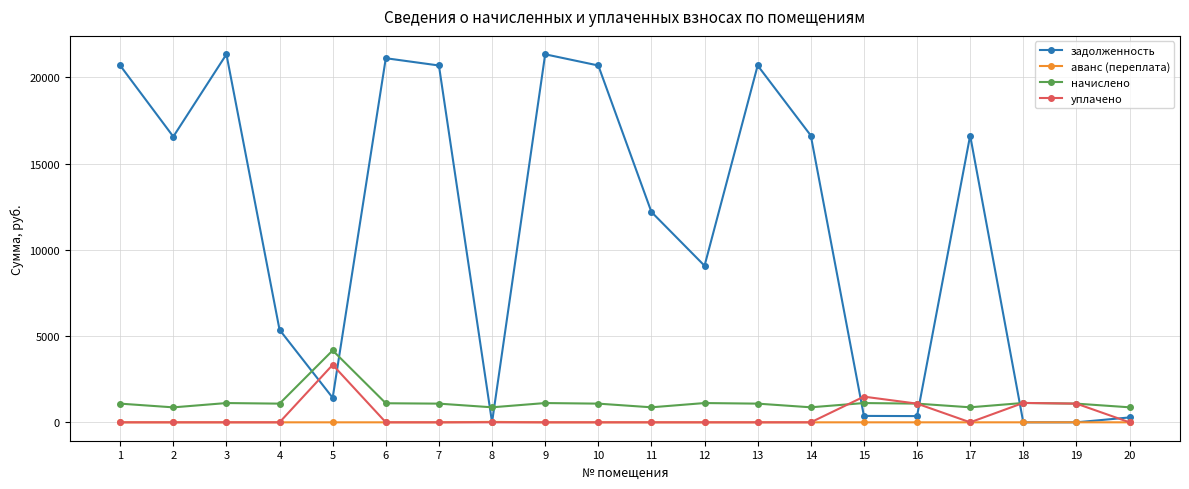

Is the value of начислено at 16 greater than the value of уплачено at 10?

Yes